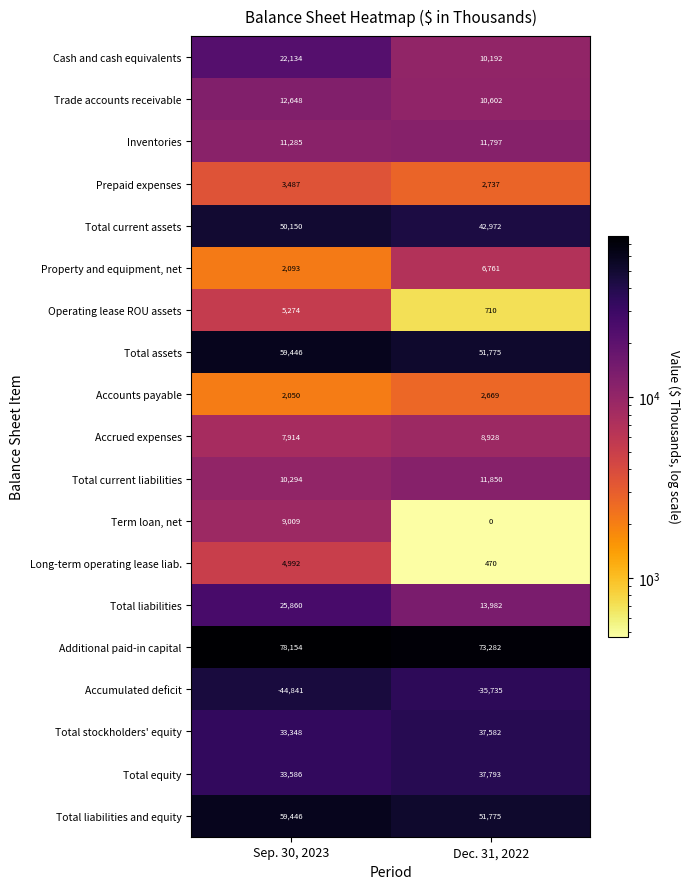

What is the total value across all series at Dec. 31, 2022?

340142